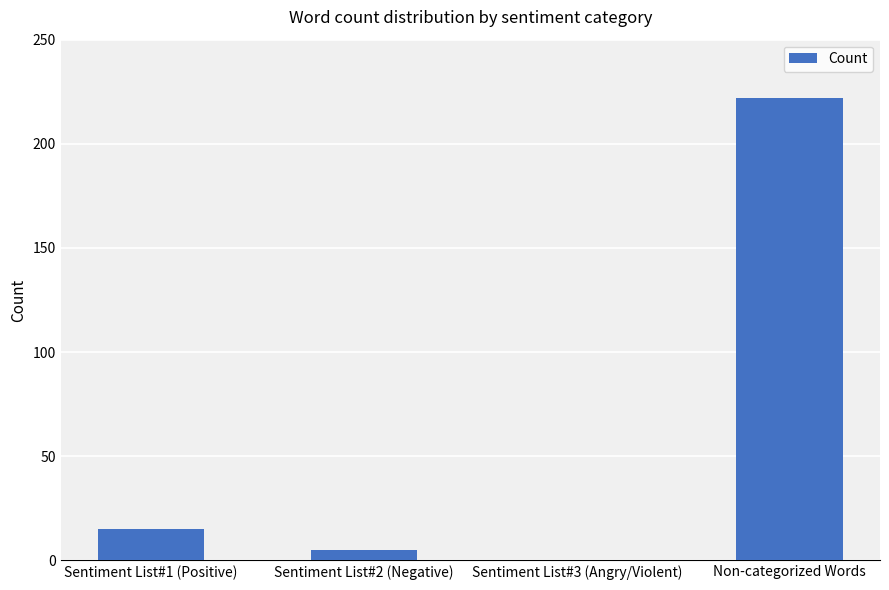

What is the change in value from Sentiment List#1 (Positive) to Non-categorized Words?

+207